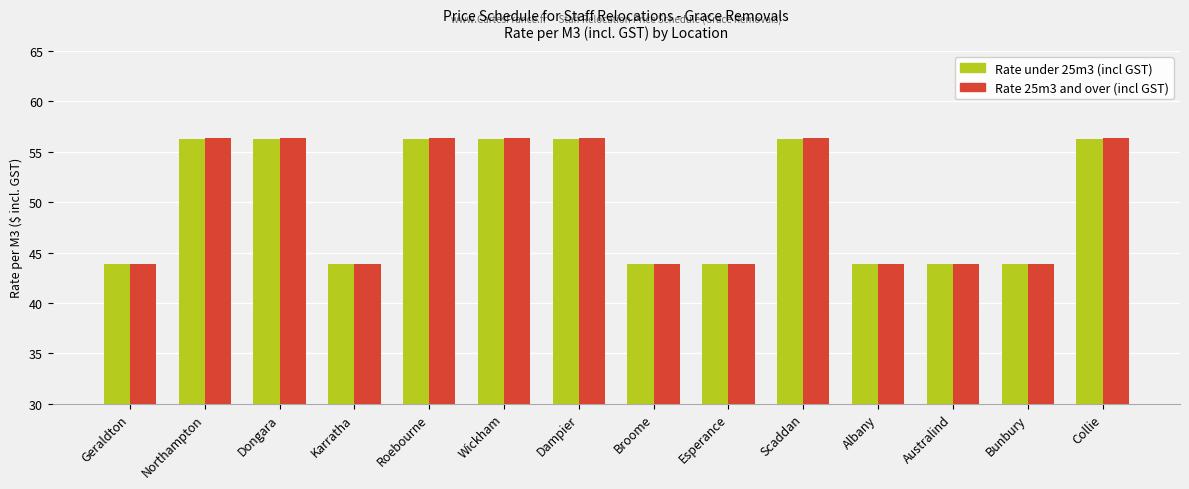

What is the minimum value for Rate 25m3 and over (incl GST)?

43.8